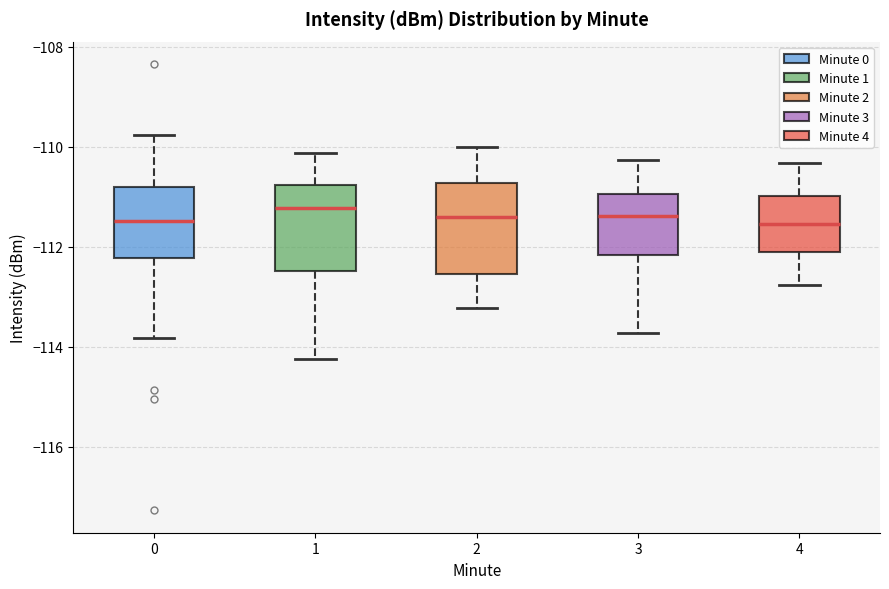

Reading left to right, transcribe this box plot: for each box, give where its median line is, the range the box spans, and where its two whiskers end, as read against the y-axis. The values are not printed on the chart, so give them approximately, as read against the axis.

0: median -111.4, box -112.2 to -110.8, whiskers -113.8 to -109.8
1: median -111.2, box -112.4 to -110.8, whiskers -114.2 to -110.2
2: median -111.4, box -112.6 to -110.8, whiskers -113.2 to -110.0
3: median -111.4, box -112.2 to -111.0, whiskers -113.8 to -110.2
4: median -111.6, box -112.2 to -111.0, whiskers -112.8 to -110.4